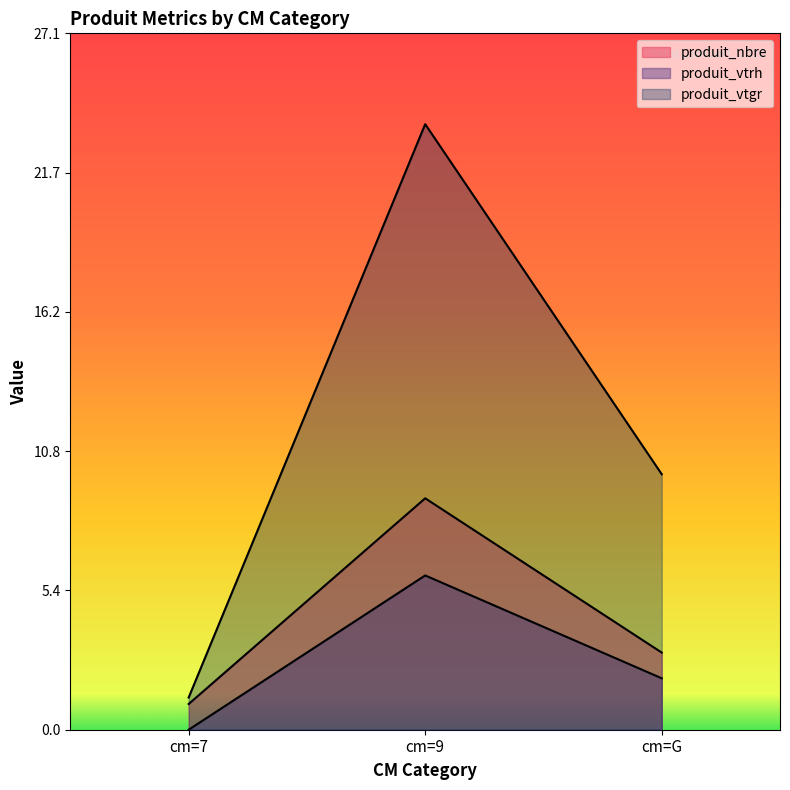

Does the chart display data point markers on the line(s)?

No